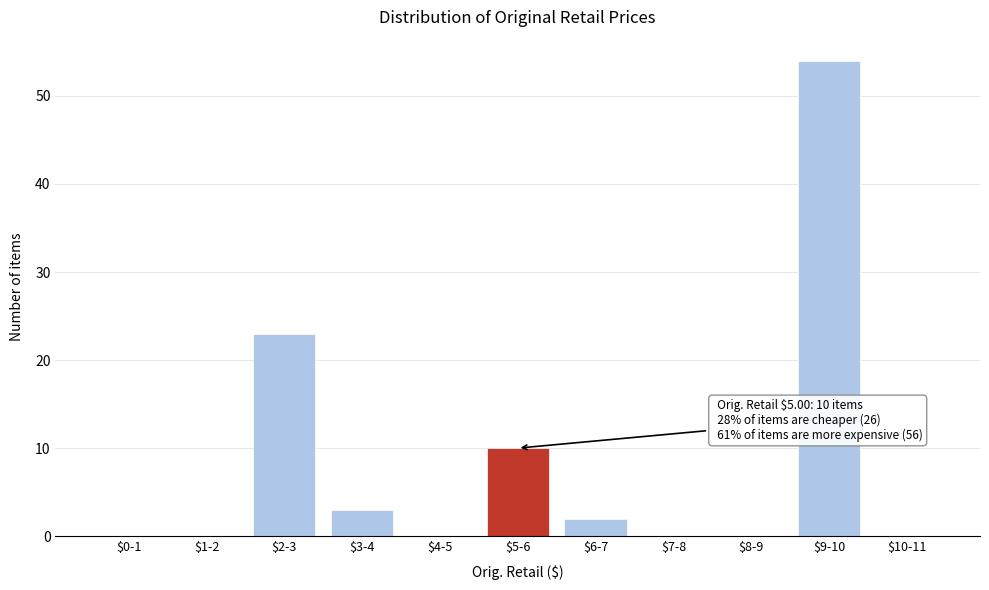

True or false: the data shows 7 at $5-6.

False